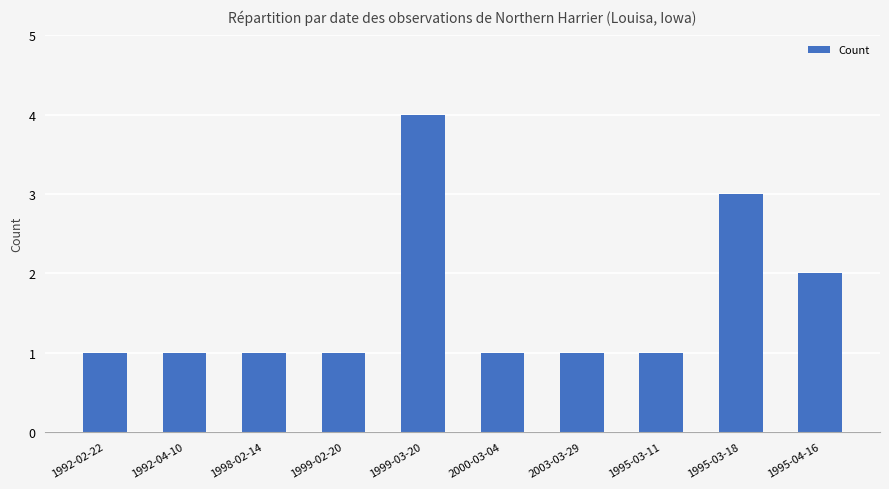

The value at 2003-03-29 is 2. True or false?

False